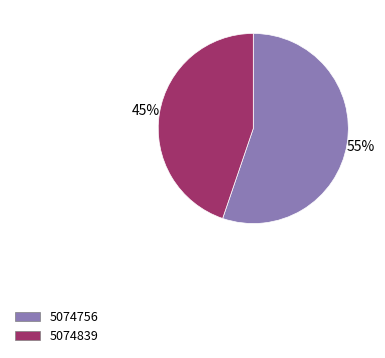

The 5074839 slice represents 45% of the pie. True or false?

True